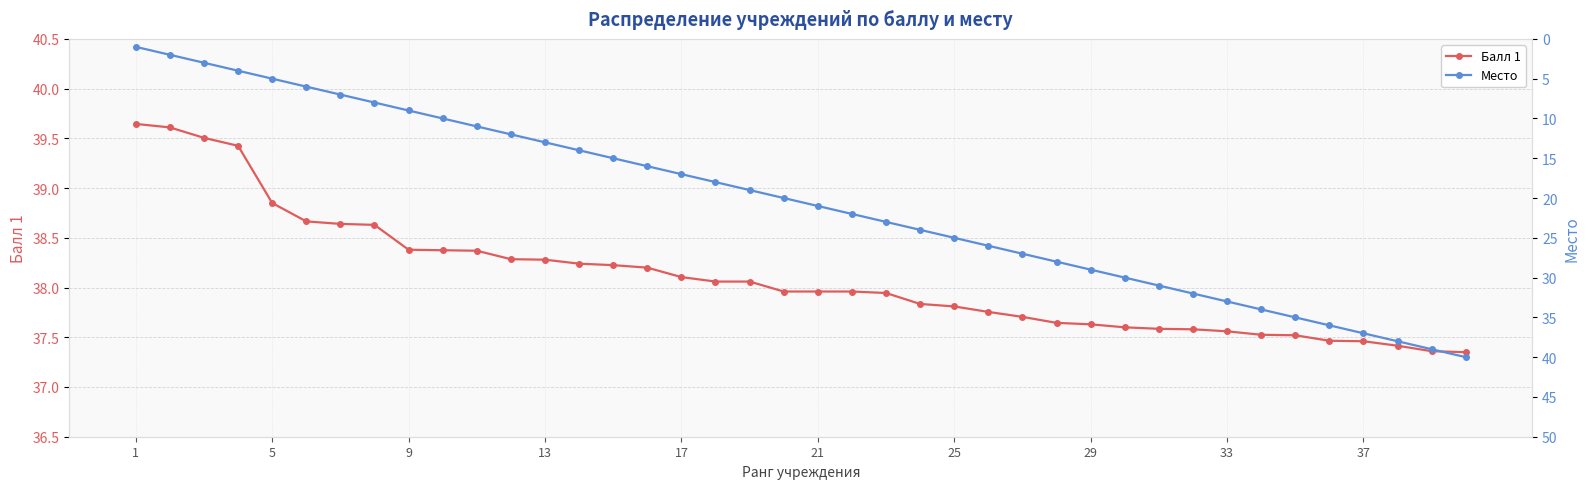

What is the lowest value of the Место series?

1.0